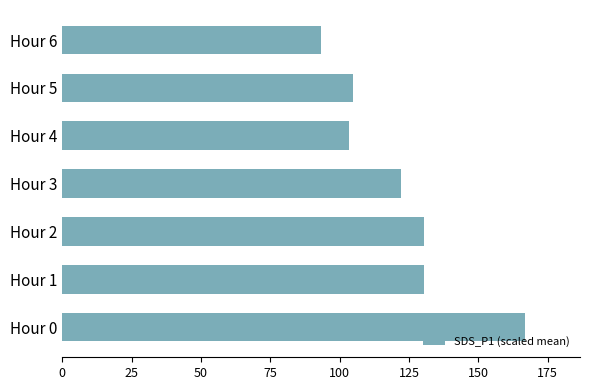

Approximately how many times larger is the value at Hour 4 compared to Hour 3?

0.8